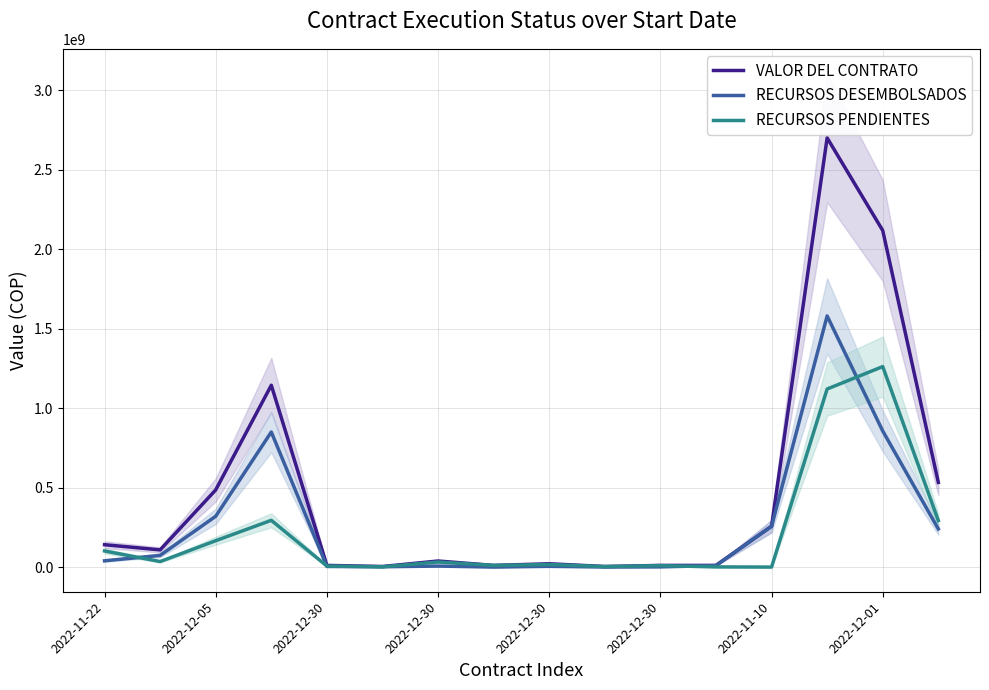

Reading left to right, extract all data points from this chart.

VALOR DEL CONTRATO: 140600958.2	108061841.0	485210169.0	1143427794.1	10394145.0	3464715.0	38111865.0	10403700.0	20807400.0	3464715.0	10403700.0	10403700.0	256749164.0	2698944962.0	2116551132.0	532301839.0
RECURSOS DESEMBOLSADOS: 39368268.3	73482051.9	319430044.7	849371873.0	3853609.0	2006800.0	6260428.0	0.0	4662667.0	371895.0	1181018.0	9486696.0	256749164.0	1579190666.0	855761973.0	239802519.0
RECURSOS PENDIENTES: 101232689.9	34579789.1	165780124.3	294055921.1	6540536.0	1457915.0	31851437.0	10403700.0	16144733.0	3092820.0	9222682.0	917004.0	0.0	1119754296.0	1260789159.0	292499320.0